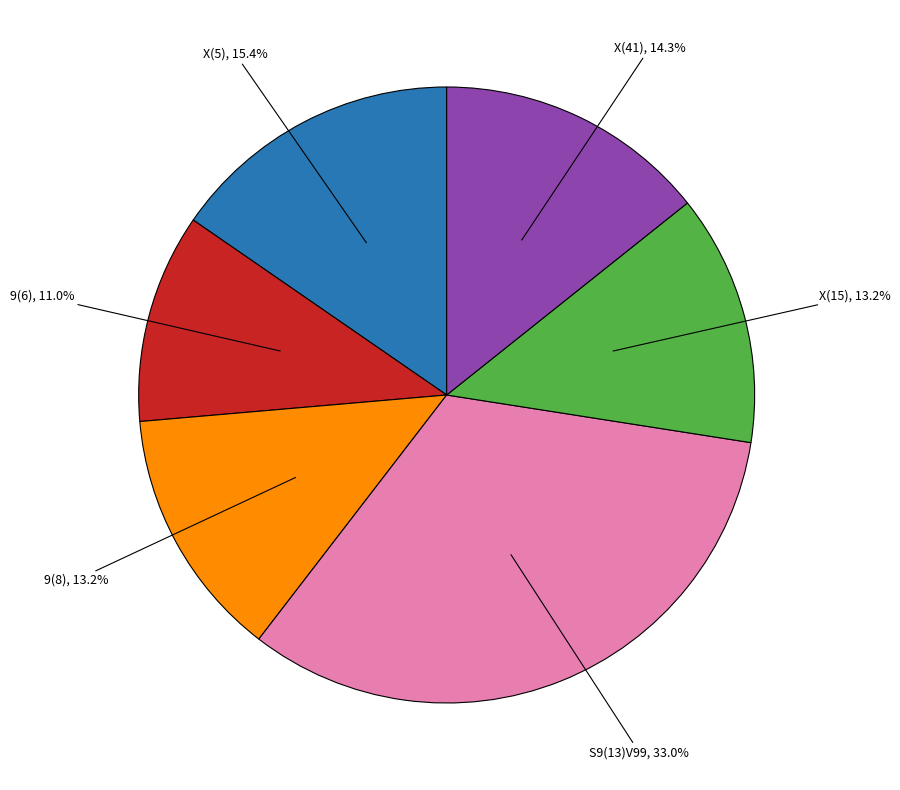

Is there any slice that represents more than half of the pie?

No